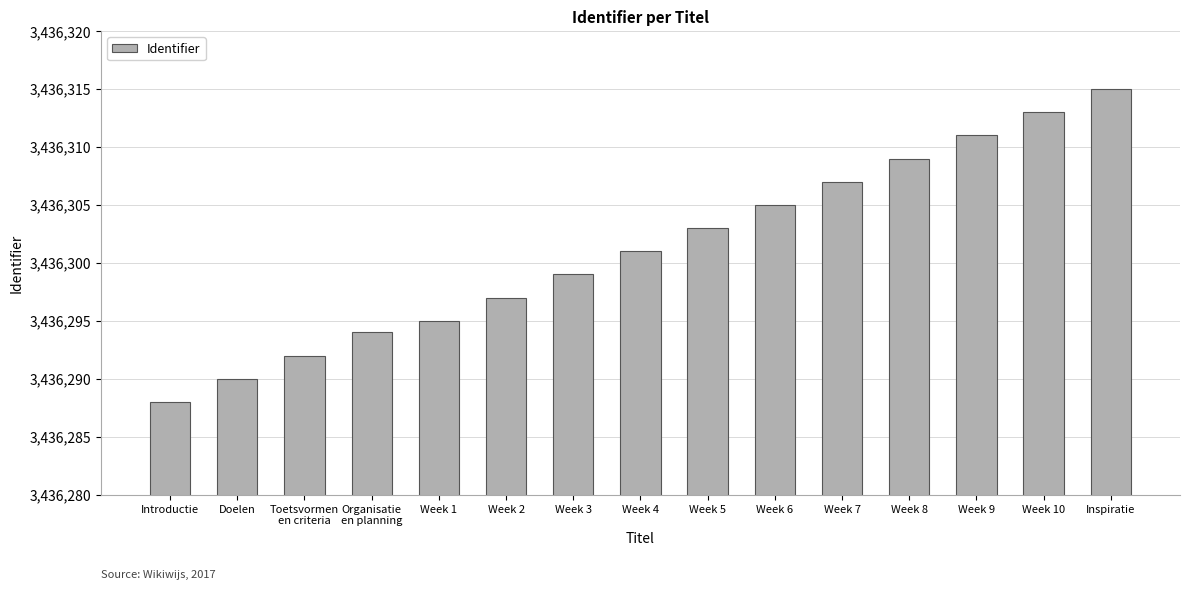

What is the difference between the second highest and minimum values?

25